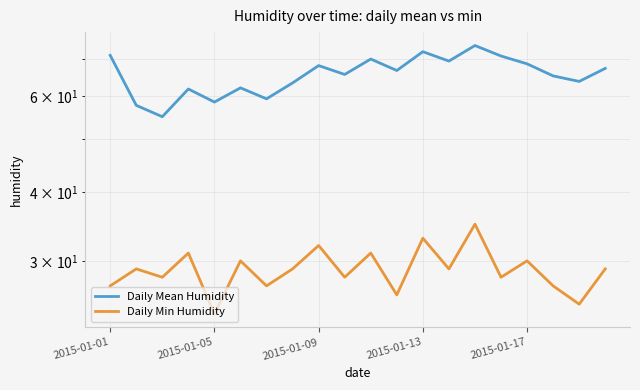

At how many categories does at least one series exceed 38?

20